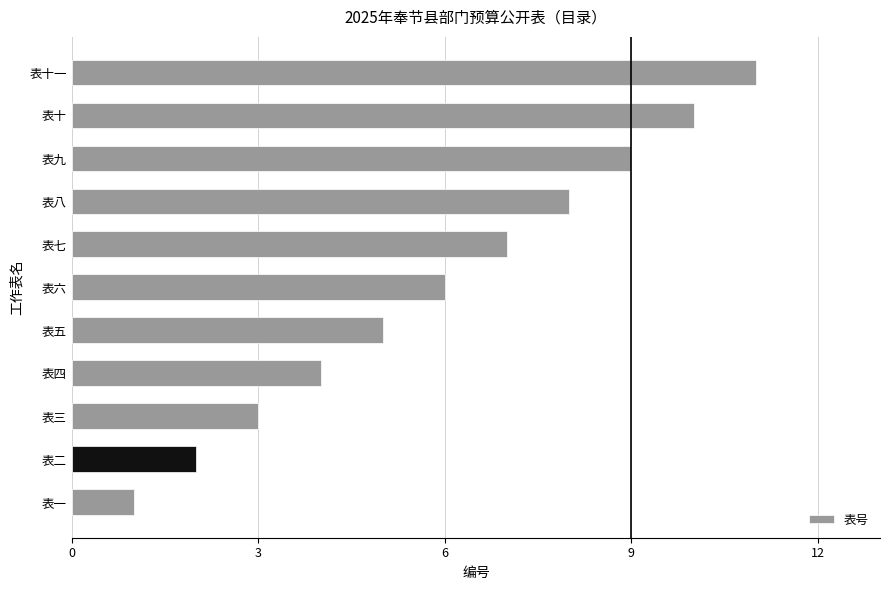

Which category has the highest value across all series?

表十一